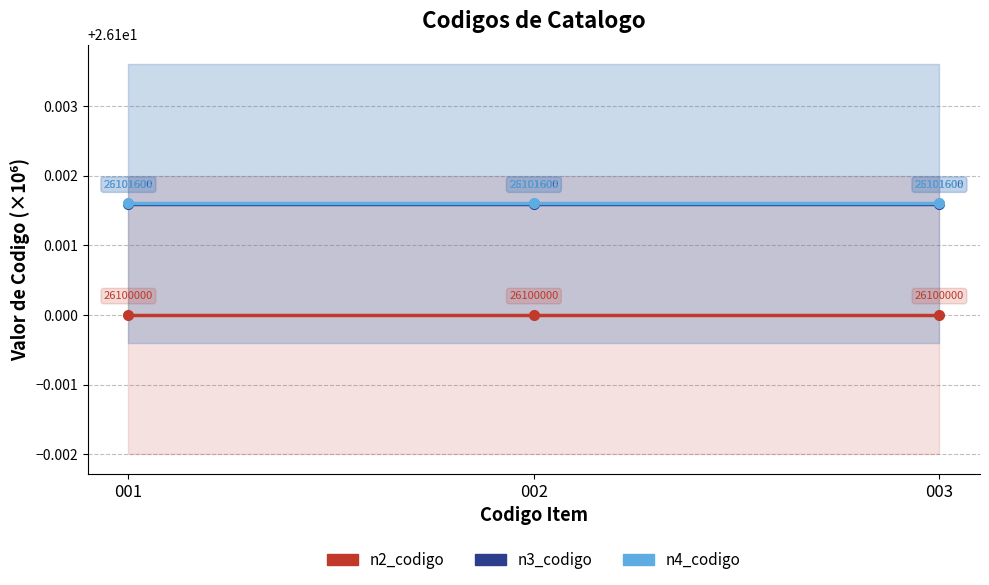

Reading left to right, list all the values displayed in this chart.

n2_codigo: 001=26.1	002=26.1	003=26.1
n3_codigo: 001=26.1	002=26.1	003=26.1
n4_codigo: 001=26.1	002=26.1	003=26.1